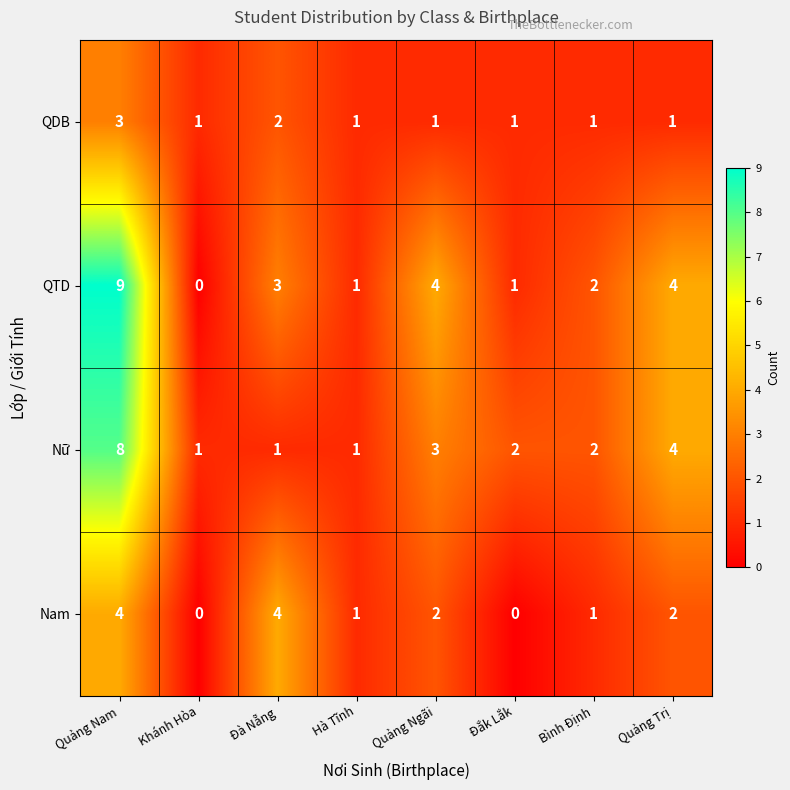

Rank the series by their average value, from highest to lowest.

QTD, Nữ, Nam, QDB